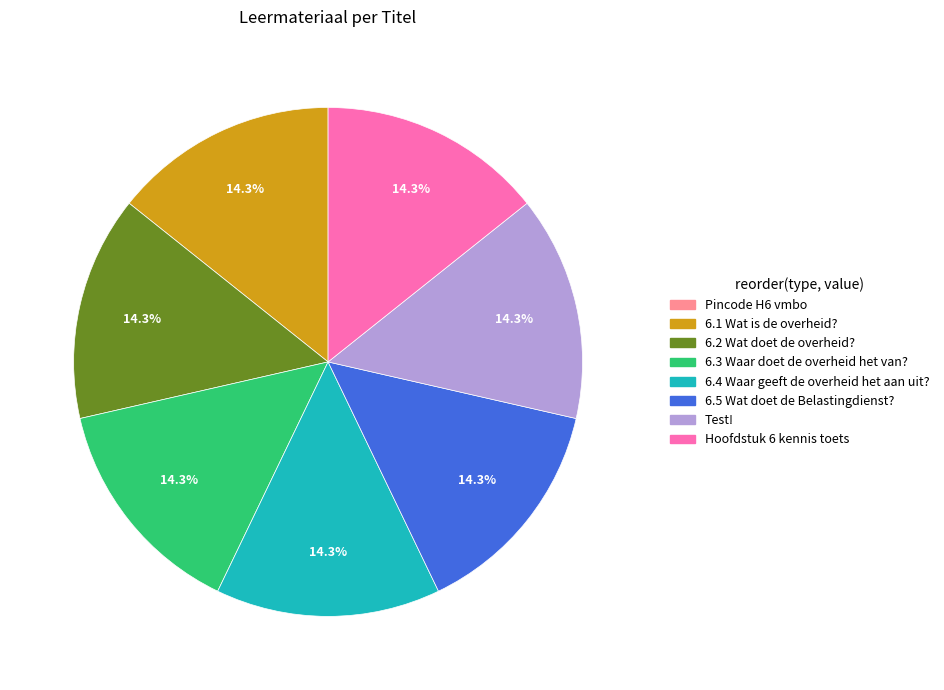

Approximately how many times larger is the value at 6.1 Wat is de overheid? compared to Test!?

1.0